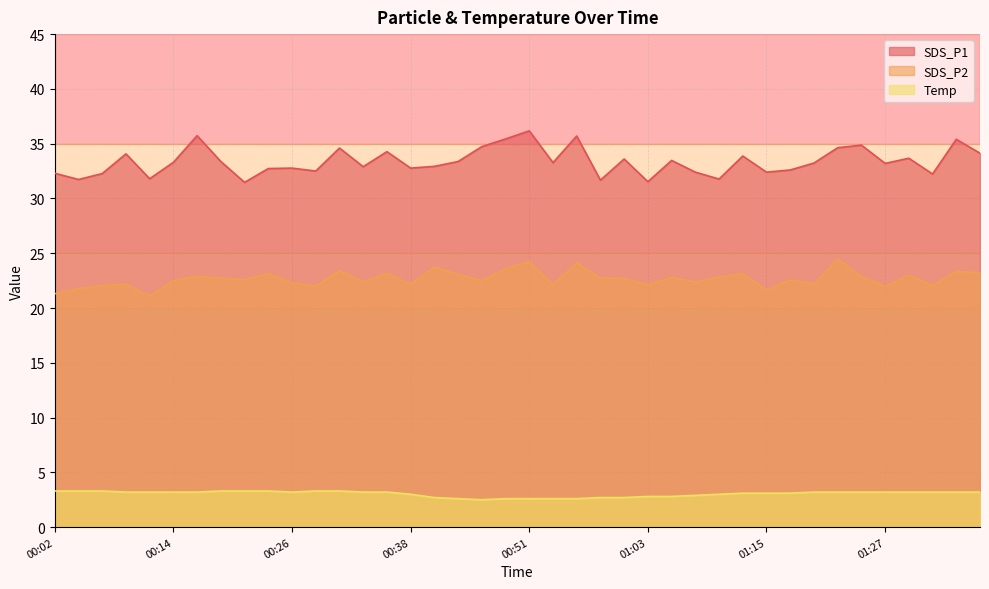

Does the chart display data point markers on the line(s)?

No